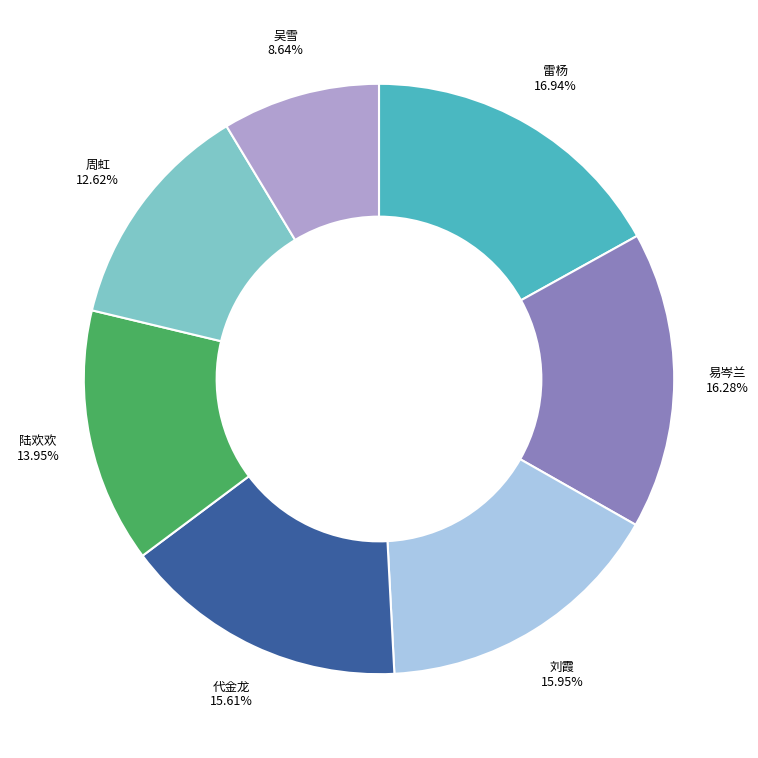

Is there any slice that represents more than half of the pie?

No